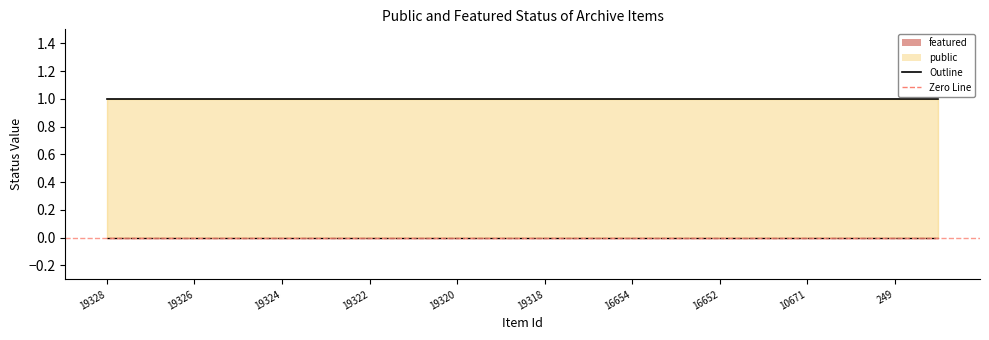

What is the value of the public point at the 20th from the left?

1